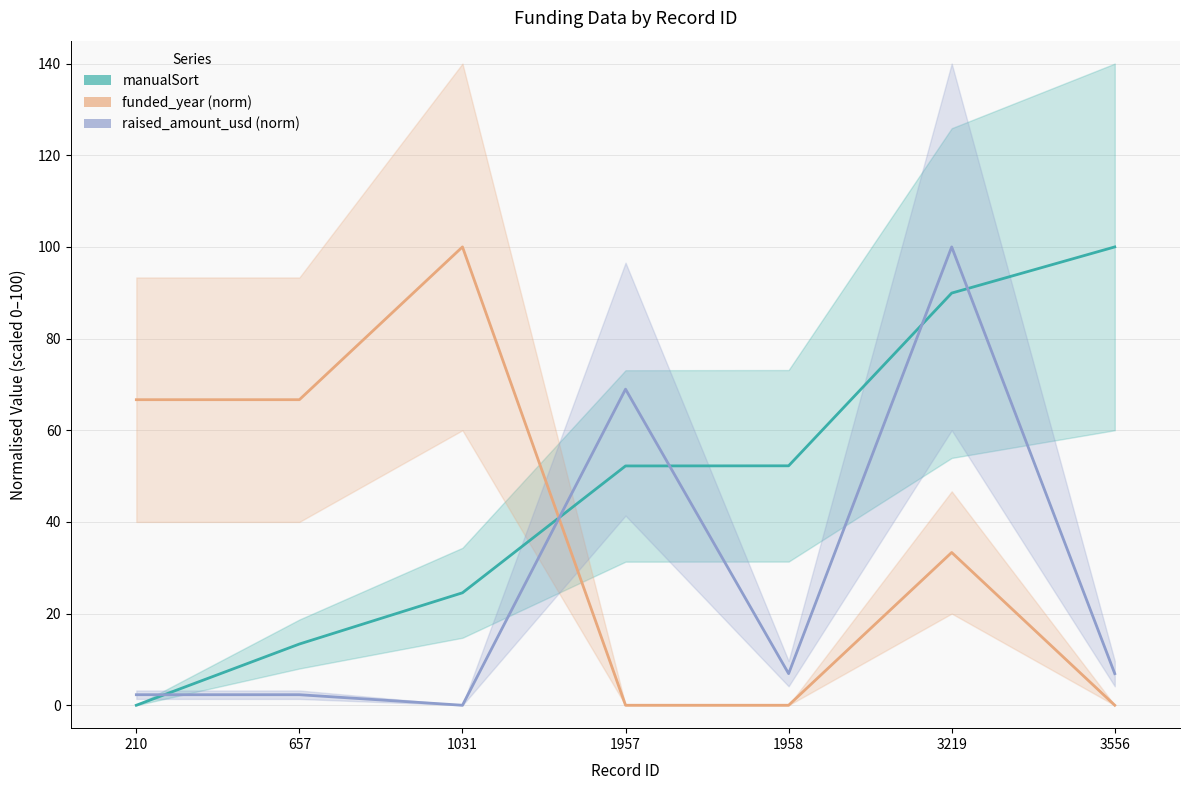

Reading left to right, extract all data points from this chart.

manualSort: 0.0	13.4	24.5	52.2	52.2	89.9	100.0
funded_year (norm): 66.7	66.7	100.0	0.0	0.0	33.3	0.0
raised_amount_usd (norm): 2.3	2.3	0.0	69.0	6.9	100.0	6.9